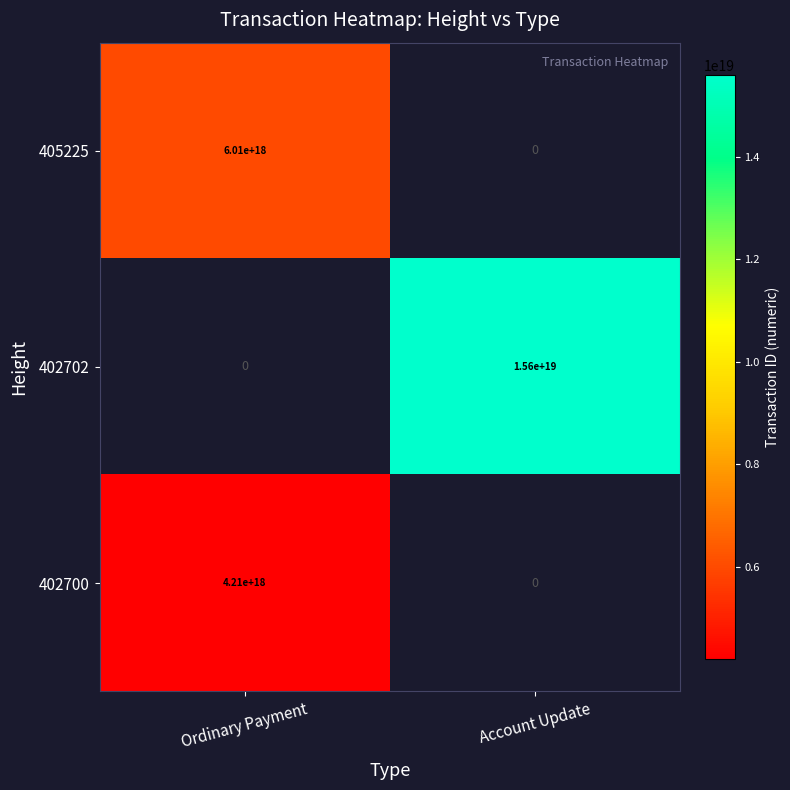

The 402700 series shows 4210000000000000000 at Ordinary Payment. True or false?

True